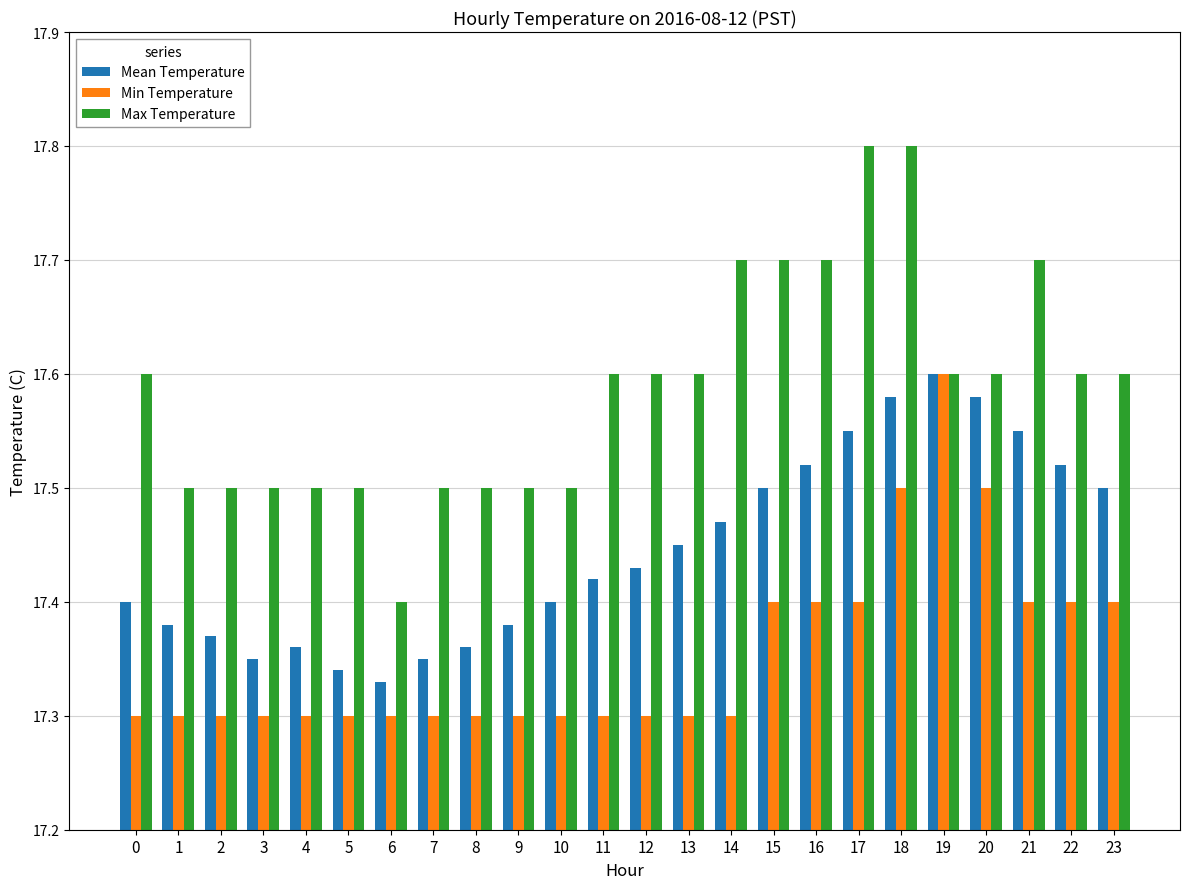

Count the Min Temperature values in the range 17 to 18.

24